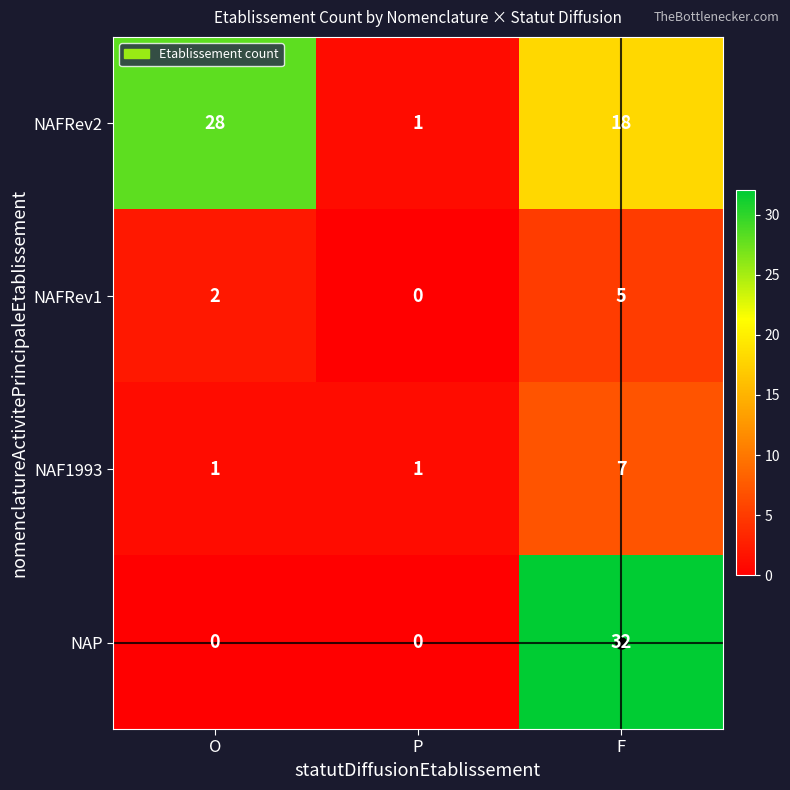

At which label does NAFRev1 reach its minimum?

P